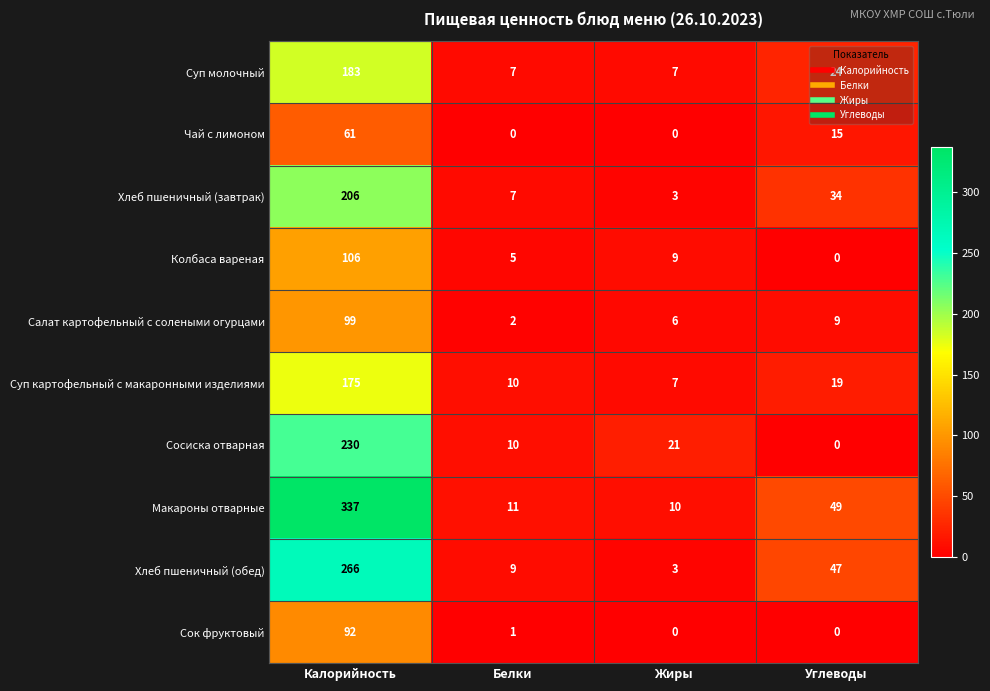

How many distinct data groups are displayed?

10